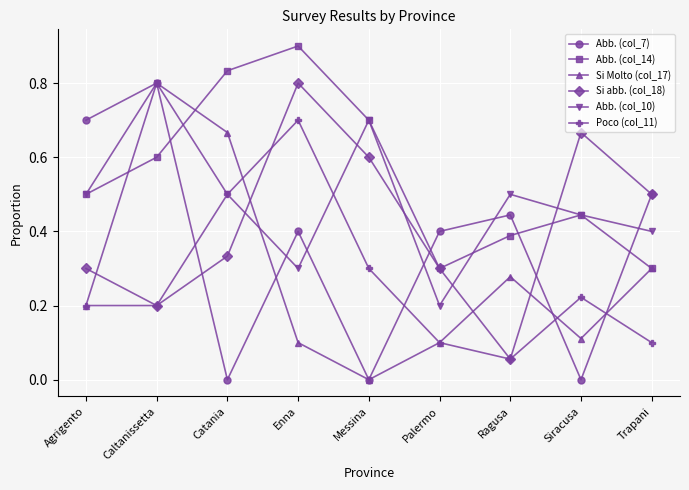

The value of Poco (col_11) at Enna is 1.0. True or false?

False